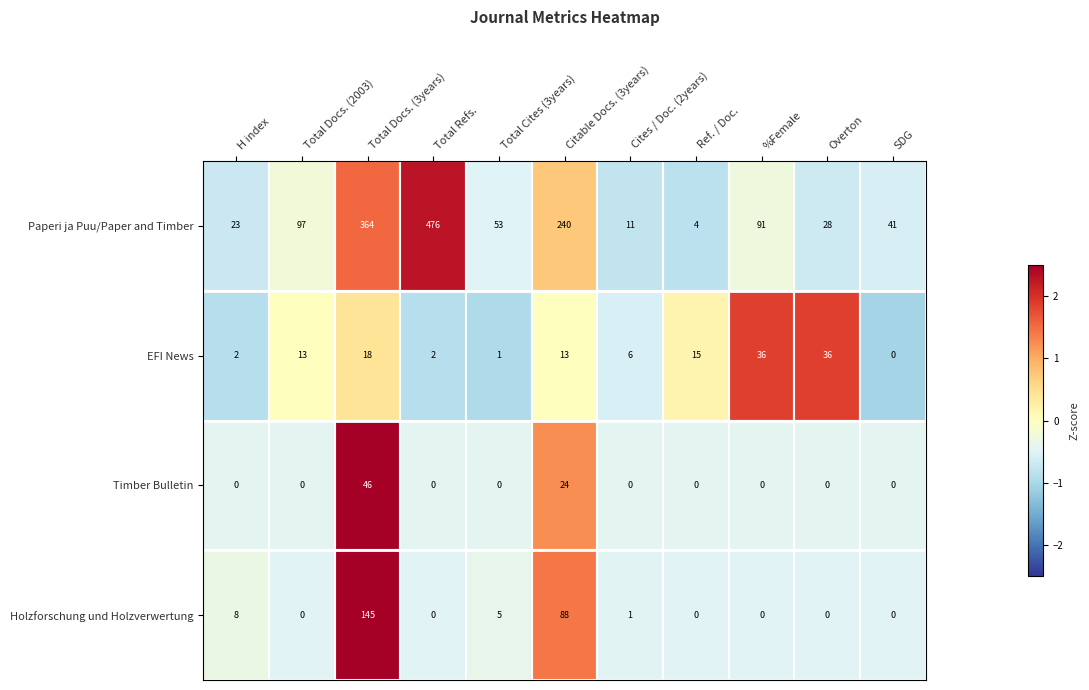

Which series has the largest total across all categories?

Paperi ja Puu/Paper and Timber